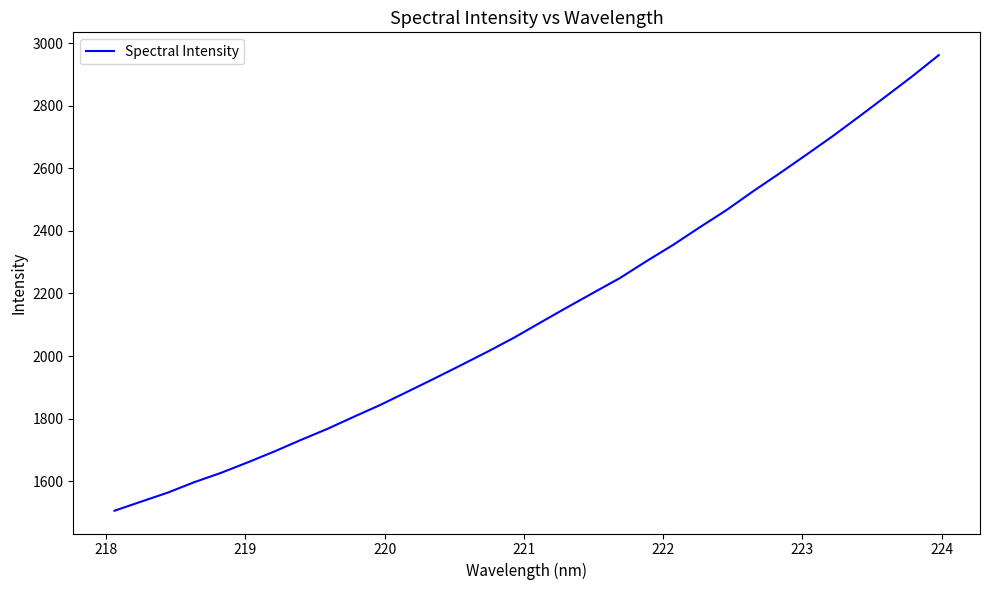

How many values exceed 2106?

16